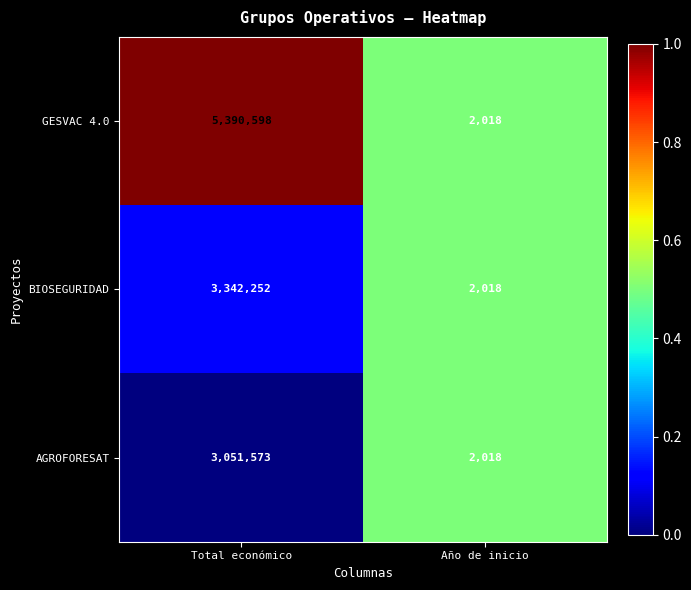

The AGROFORESAT series shows 3051573 at Total económico. True or false?

True